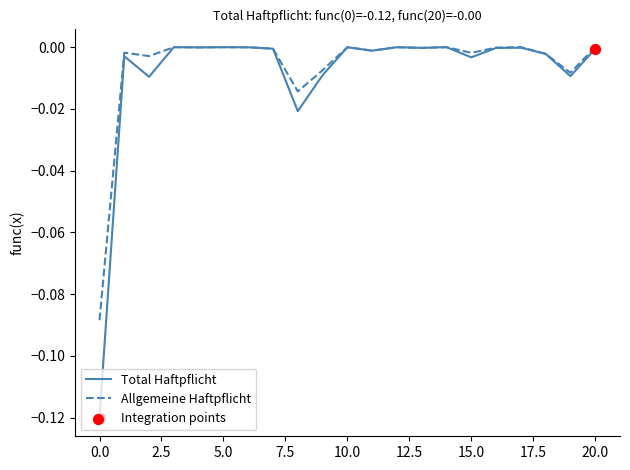

Which series has the largest range (max minus min)?

Total Haftpflicht